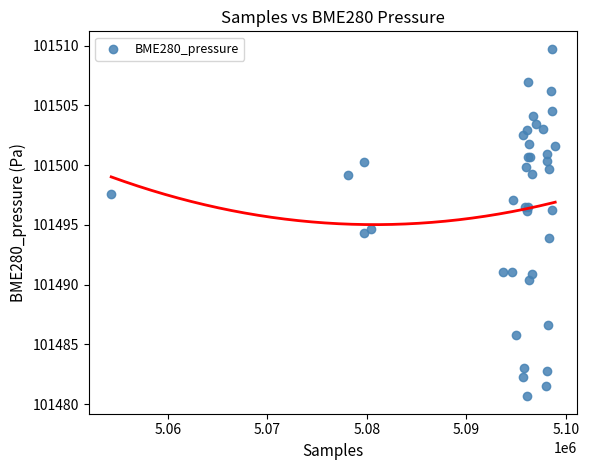

What Y value in the scatter plot is closest to 101495?

101494.6